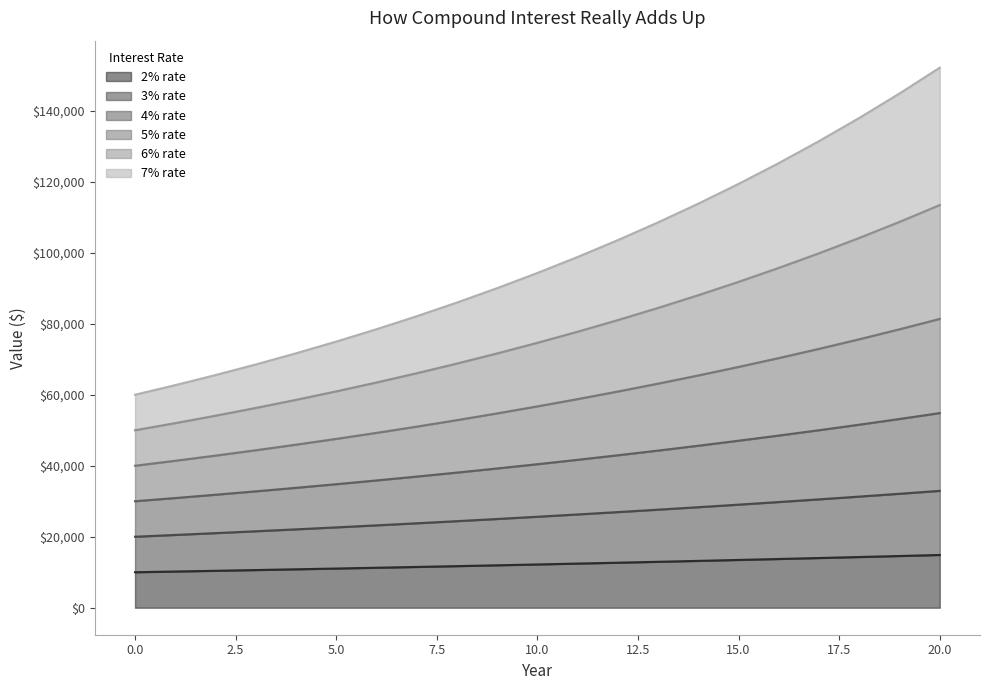

What is the minimum value for 2% rate?

10000.0